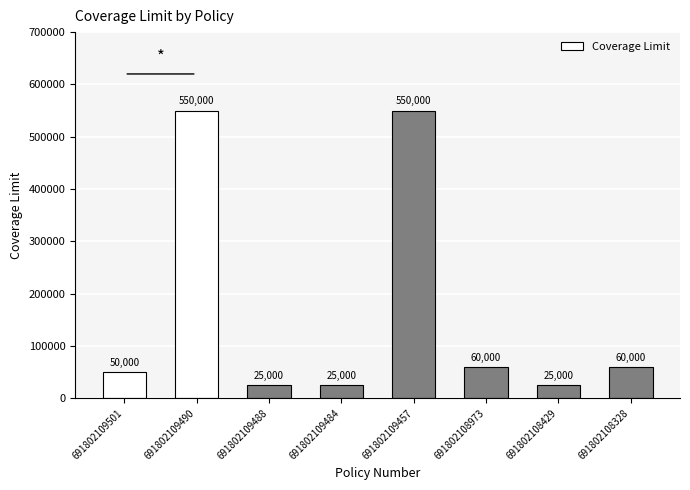

What is the difference between the second highest and minimum values?

525000